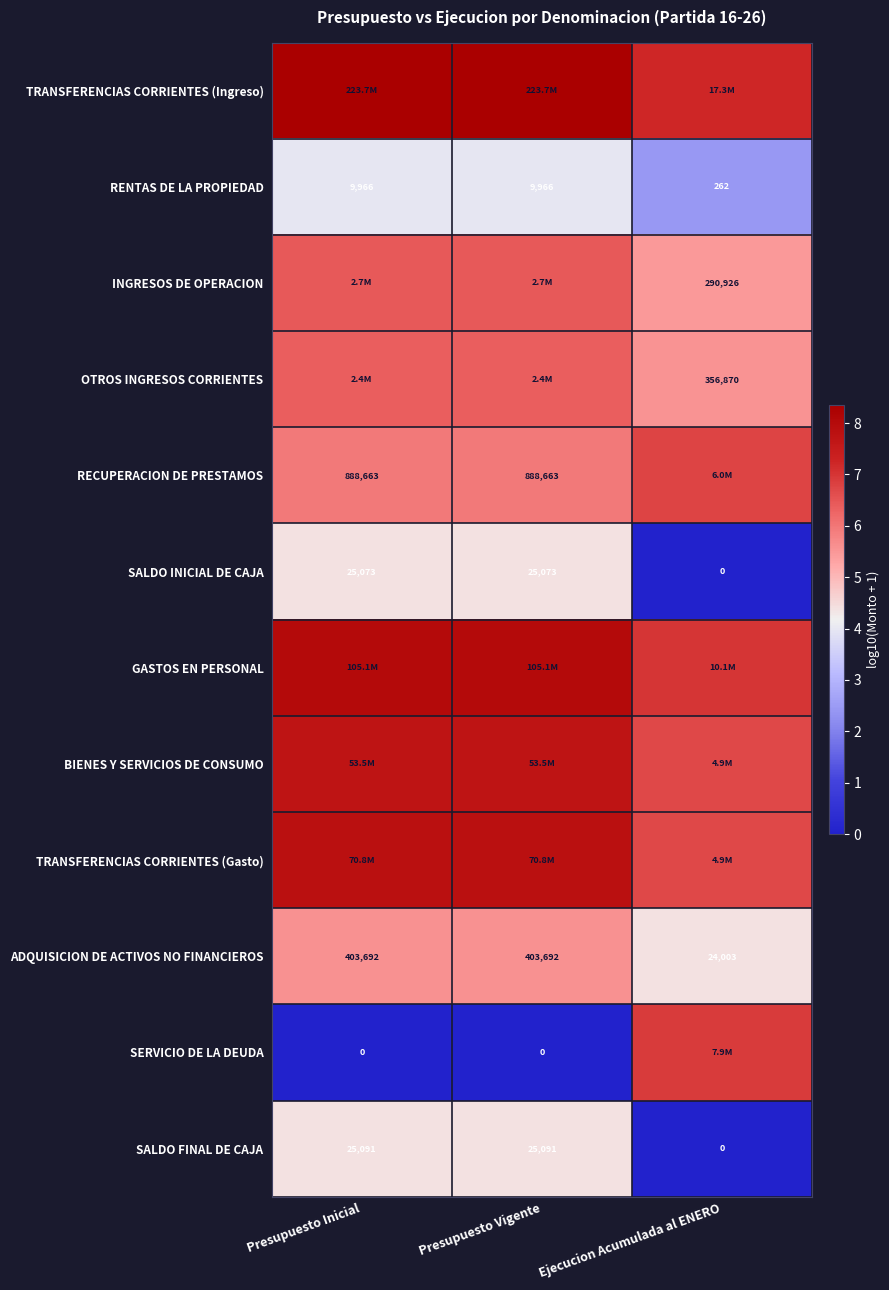

Which category has the lowest value in the ADQUISICION DE ACTIVOS NO FINANCIEROS series?

Ejecucion Acumulada al ENERO